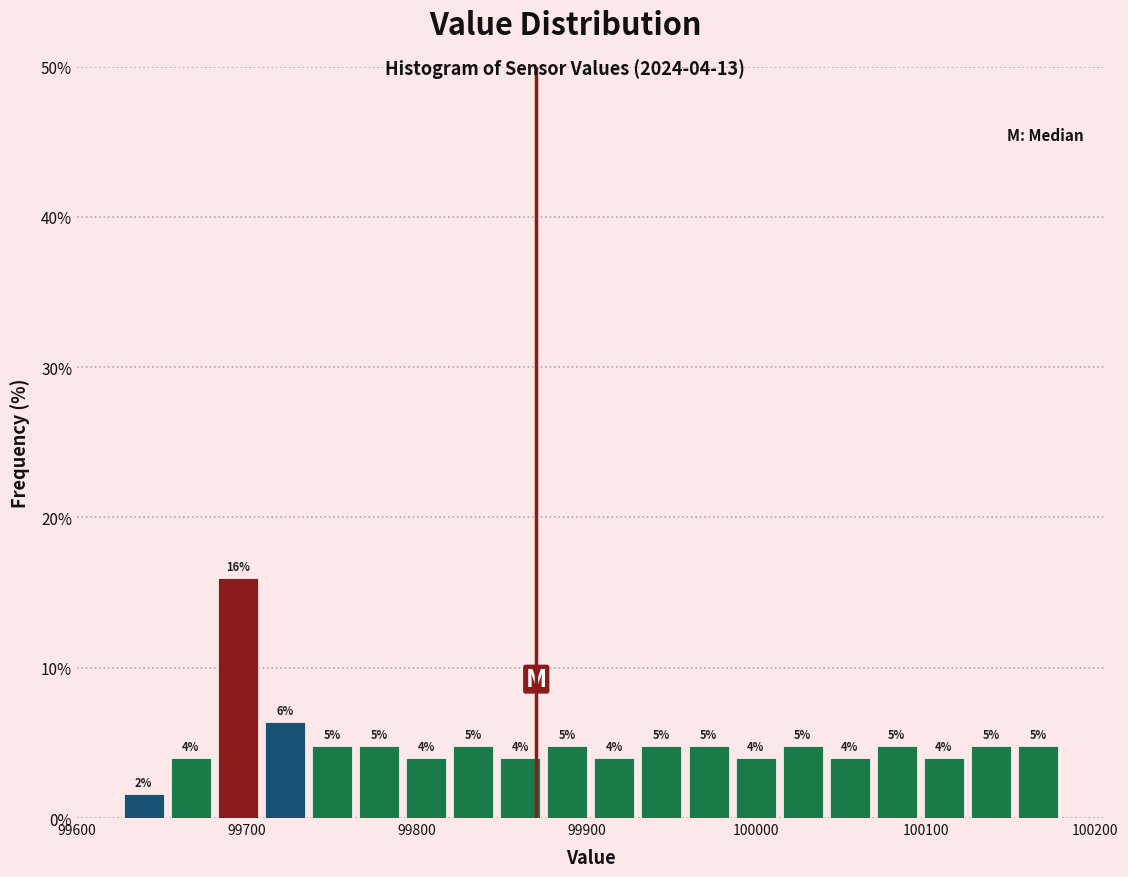

Read against the x-axis, roughly where is the centre of the tallest bar?

99690